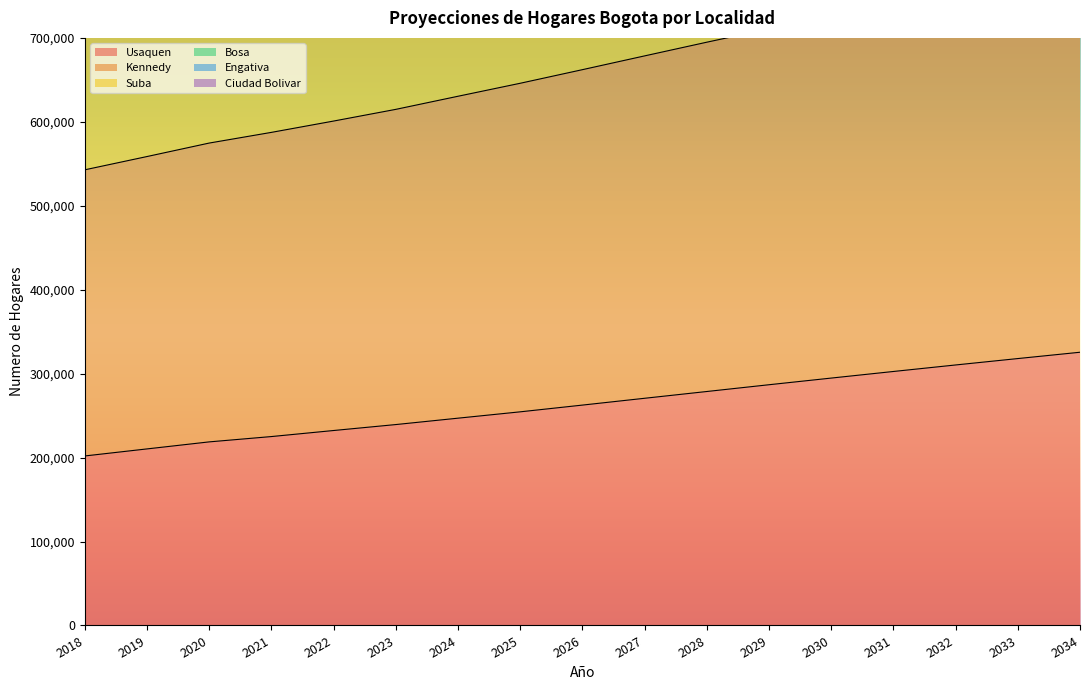

What is the total value across all series at 2034?

8800993